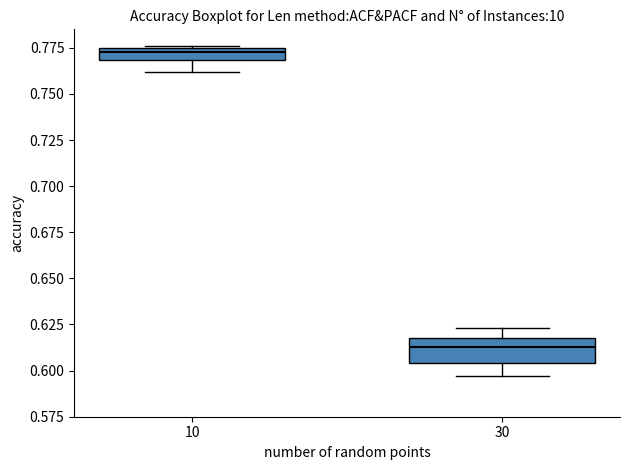

Where is the lower edge of the box at x = 10 on the y-axis? The values are not printed on the chart, so give them approximately, as read against the axis.

0.770